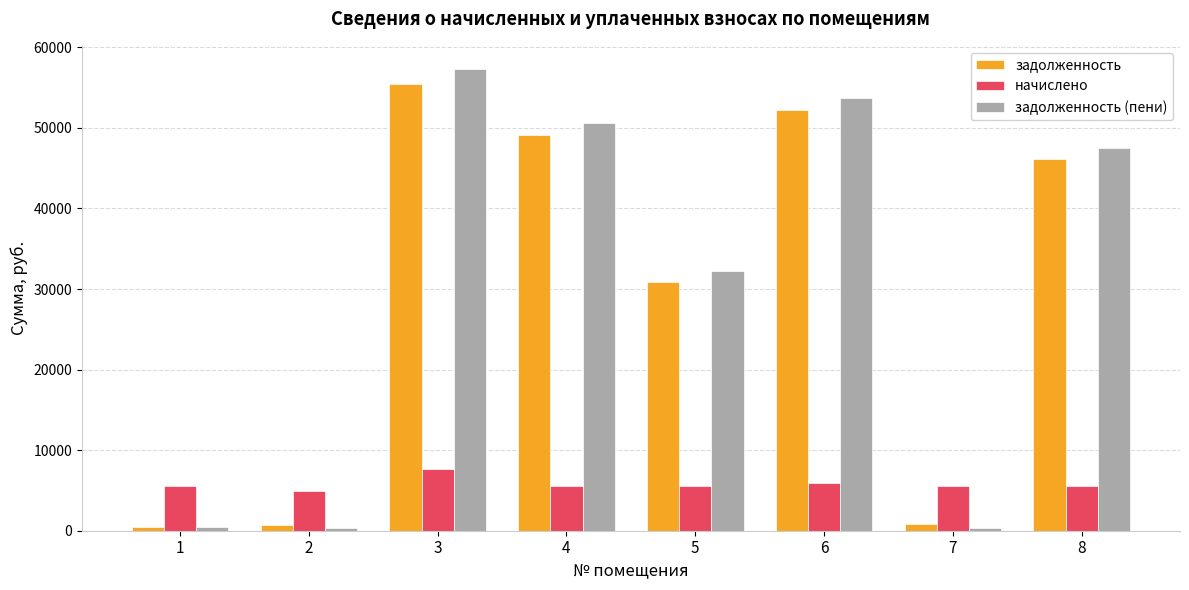

What is the approximate value of начислено at 4?

5602.0